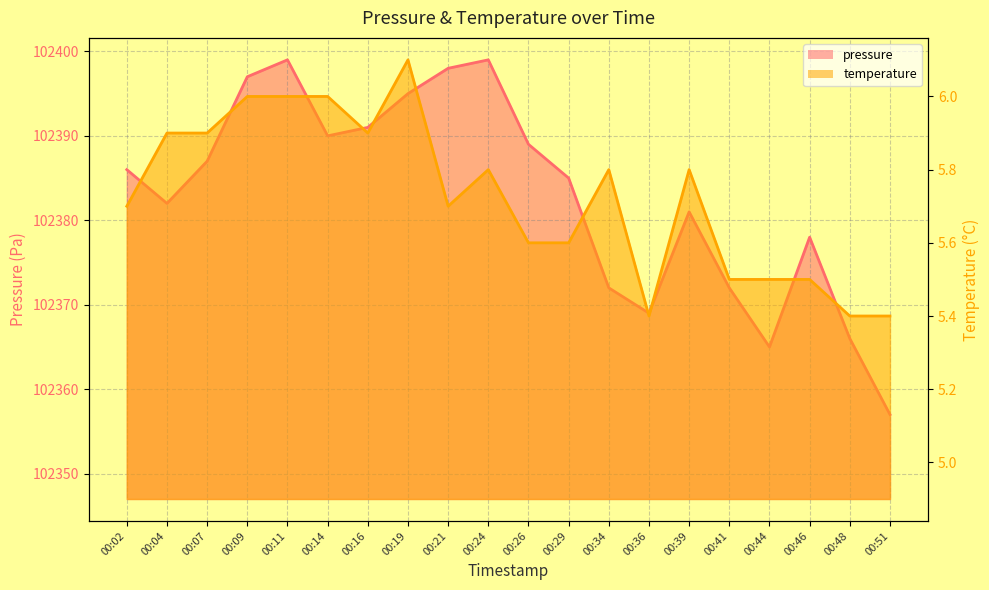

Count the number of categories in the chart.

20